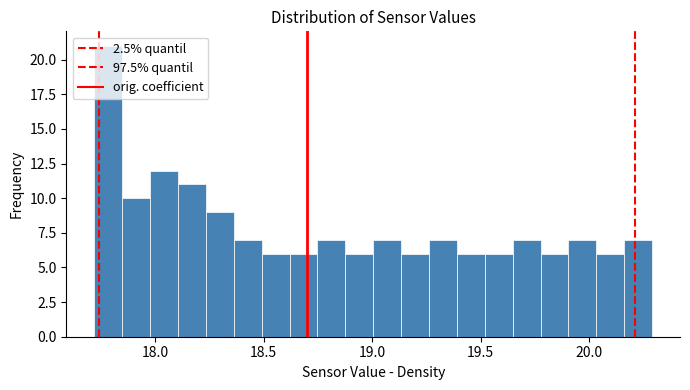

Around what value on the x-axis is the tallest bar? Give the approximate position of its centre, as read against the axis.

17.80